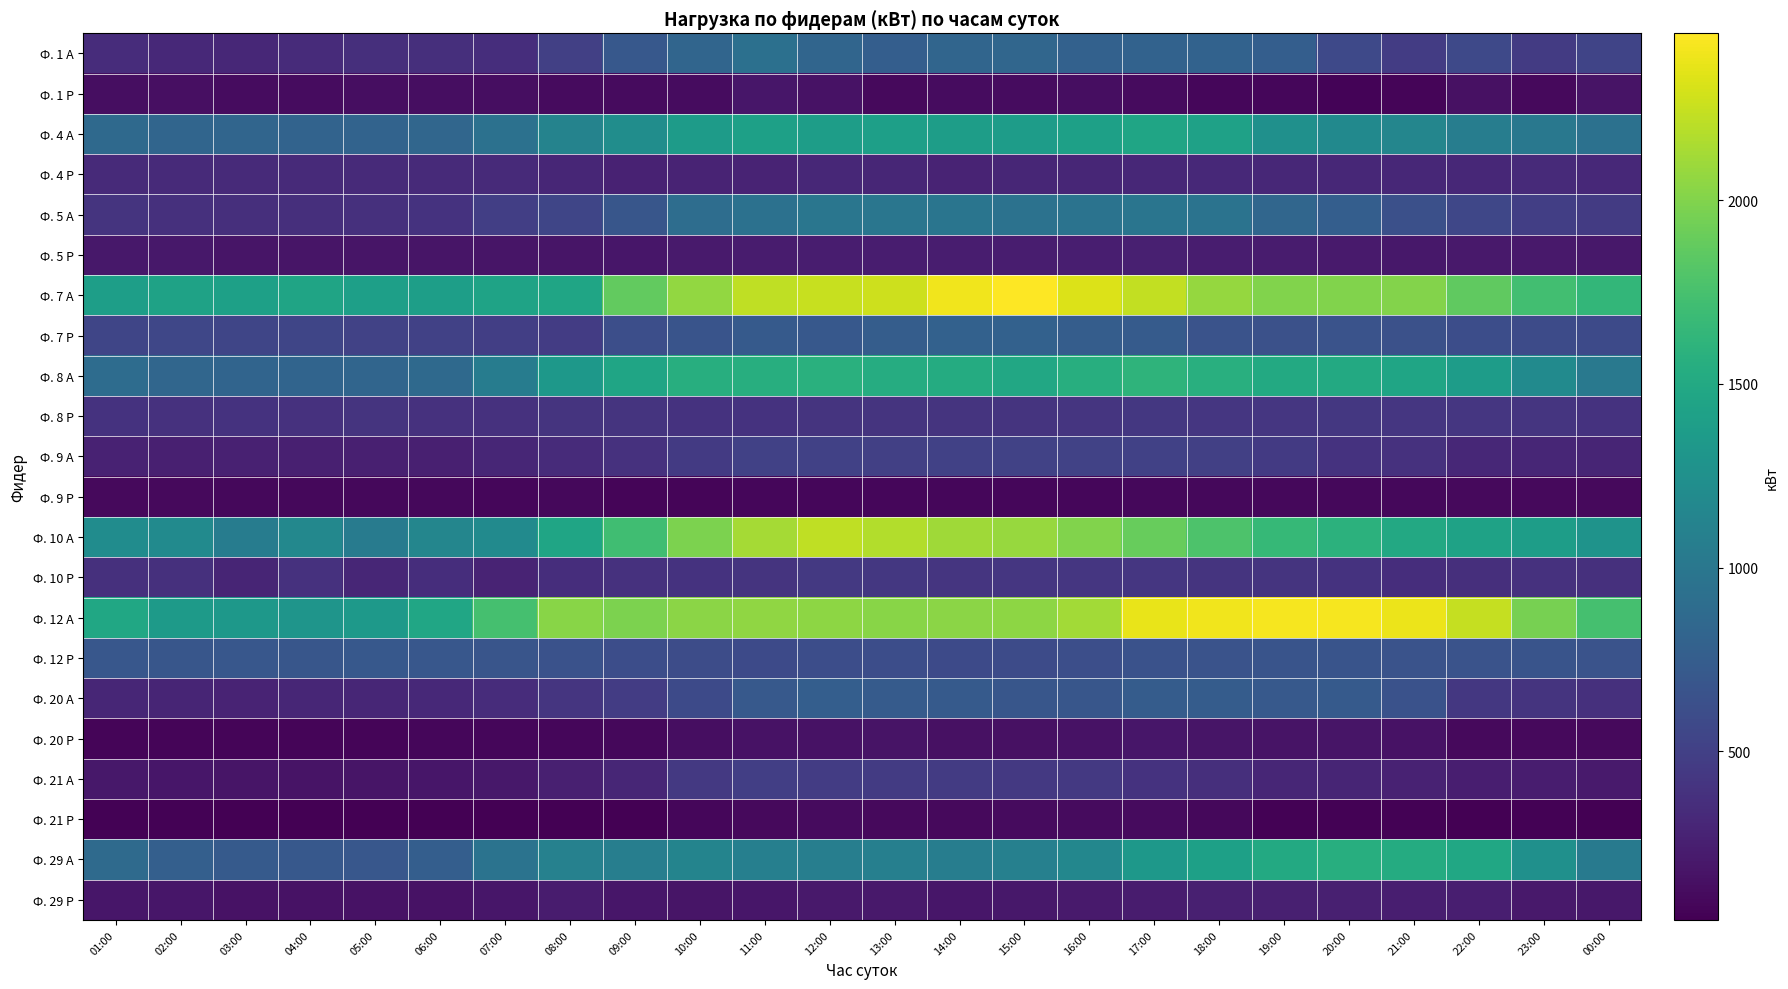

At how many categories does at least one series exceed 1217?

24